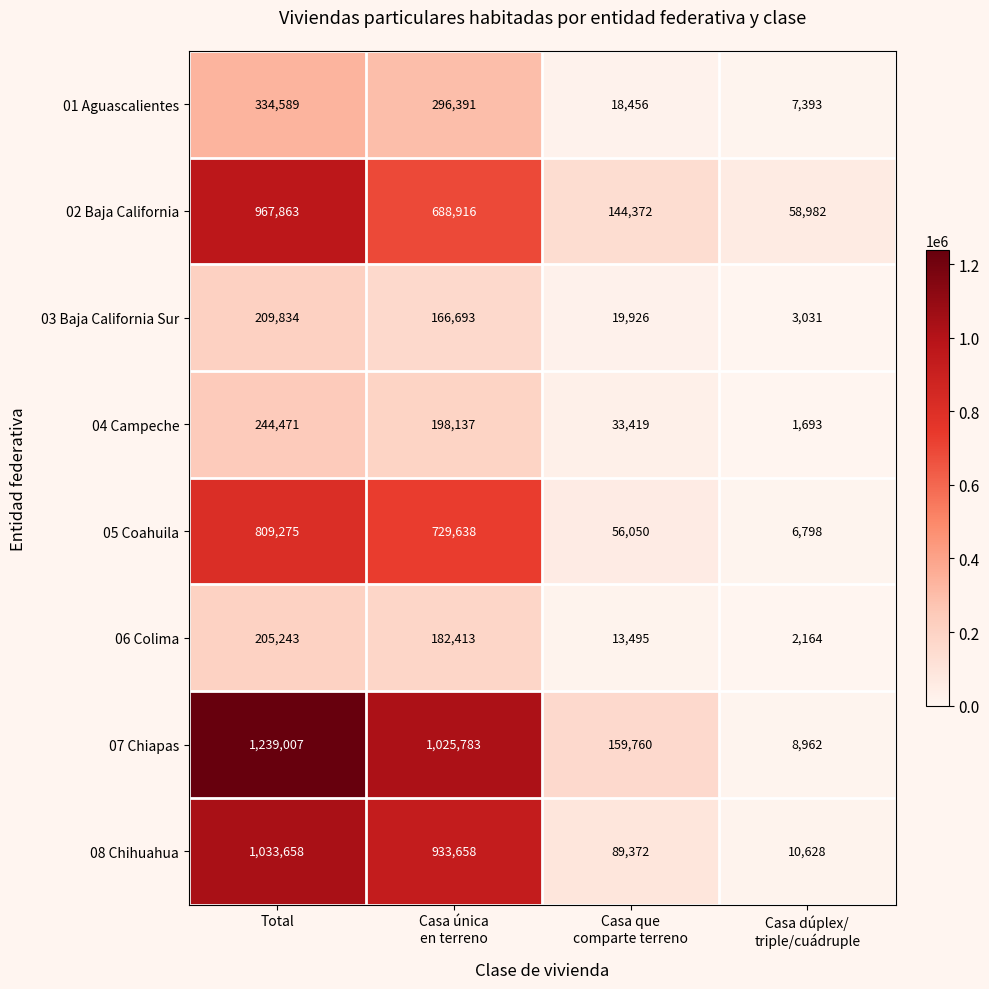

At Total, list the series in order from largest to smallest.

07 Chiapas, 08 Chihuahua, 02 Baja California, 05 Coahuila, 01 Aguascalientes, 04 Campeche, 03 Baja California Sur, 06 Colima